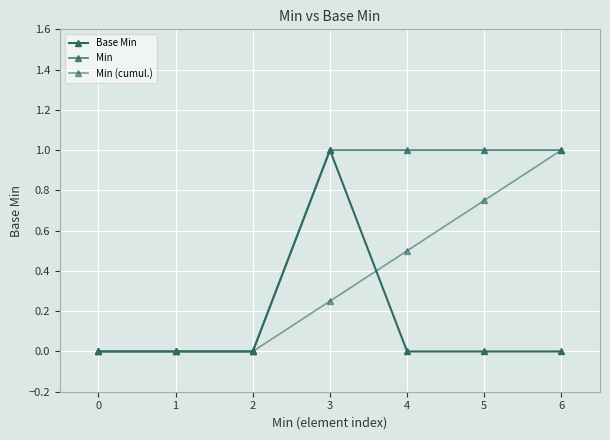

At 0, list the series in order from largest to smallest.

Base Min, Min, Min (cumul.)